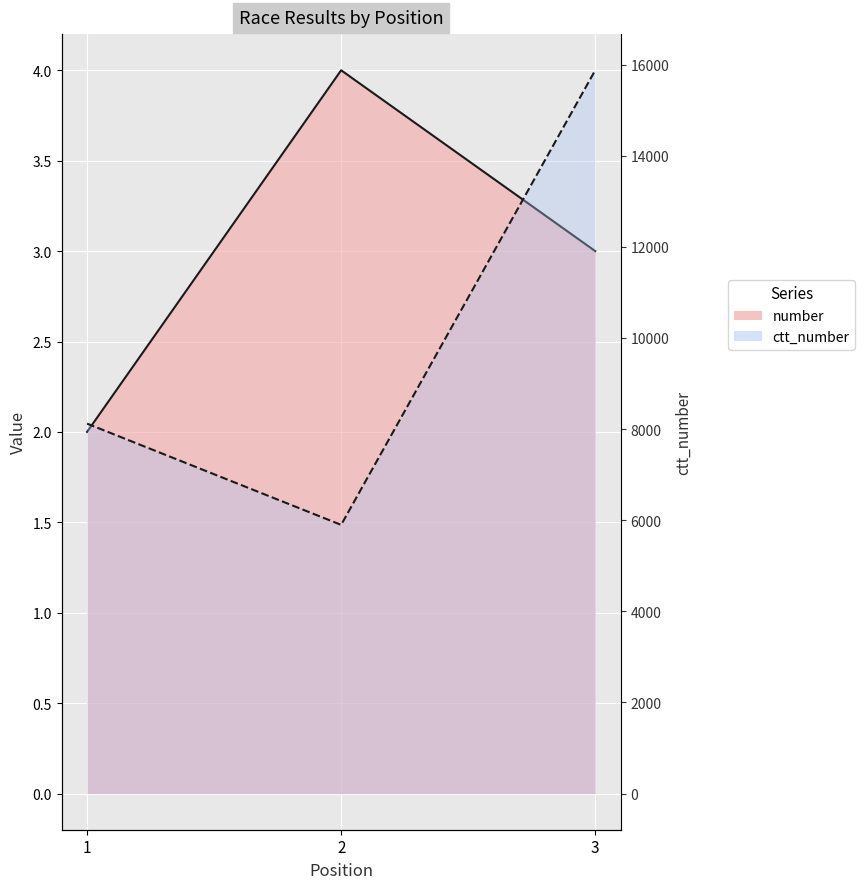

At which label is number closest to 3?

3